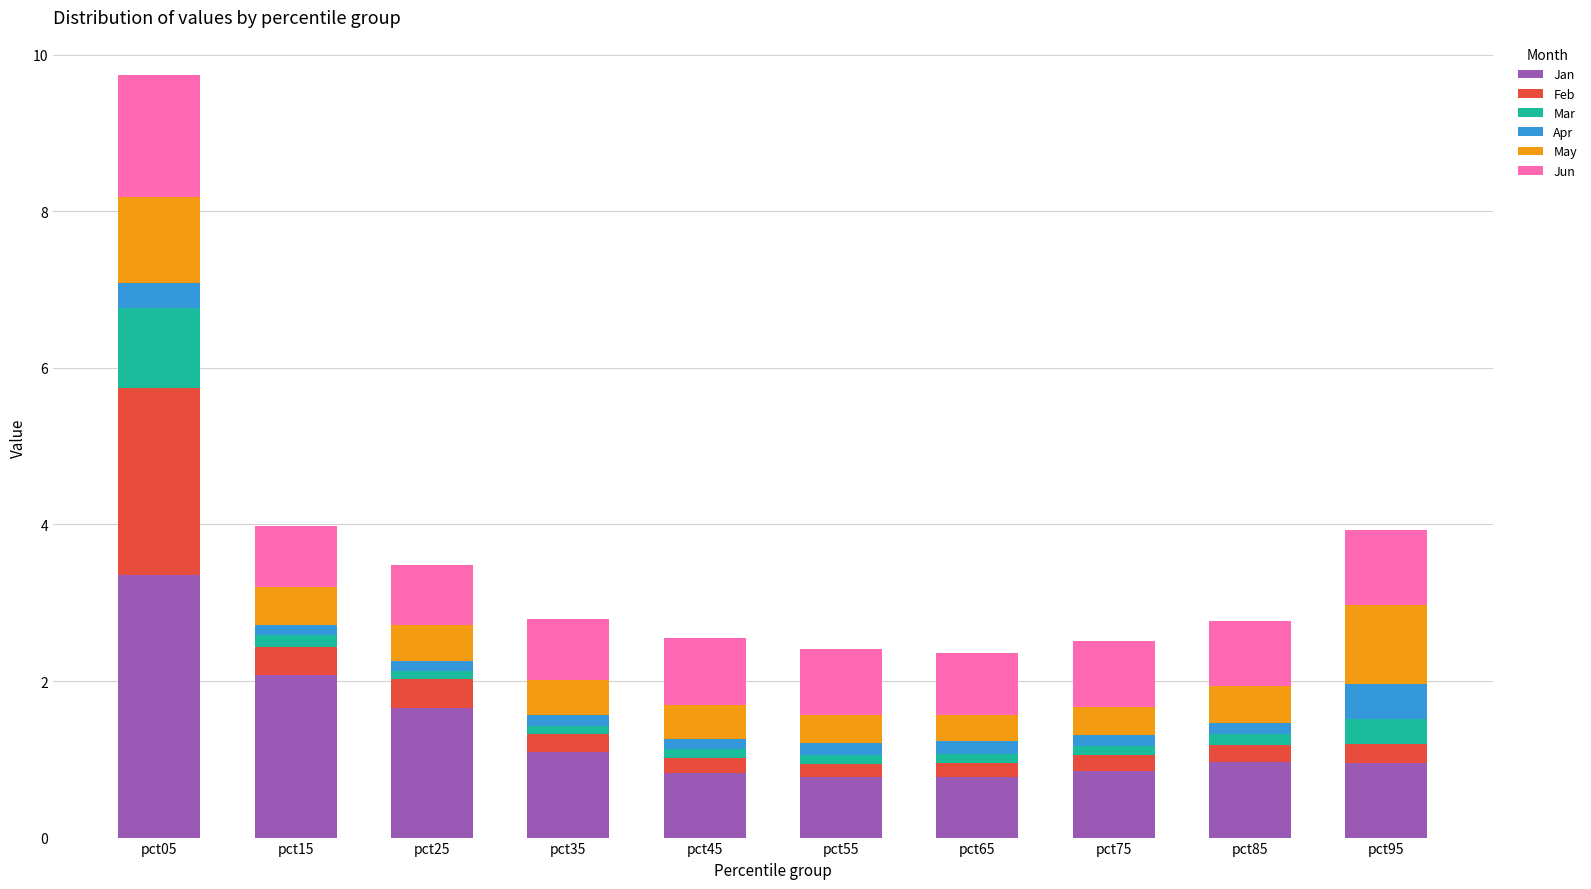

The Jan series shows 0.2 at pct95. True or false?

False